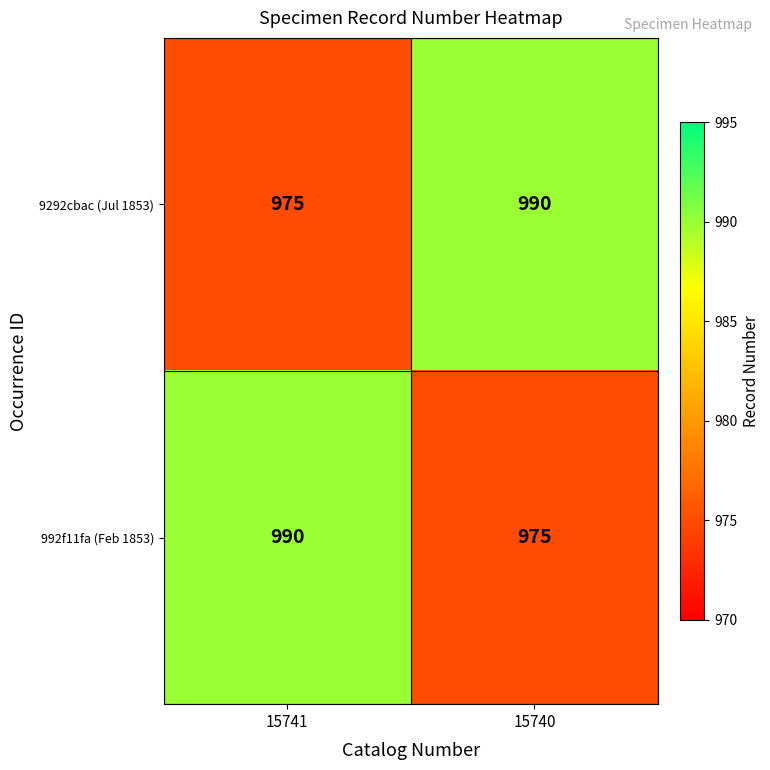

What is the difference between the highest and lowest values at 15741?

15